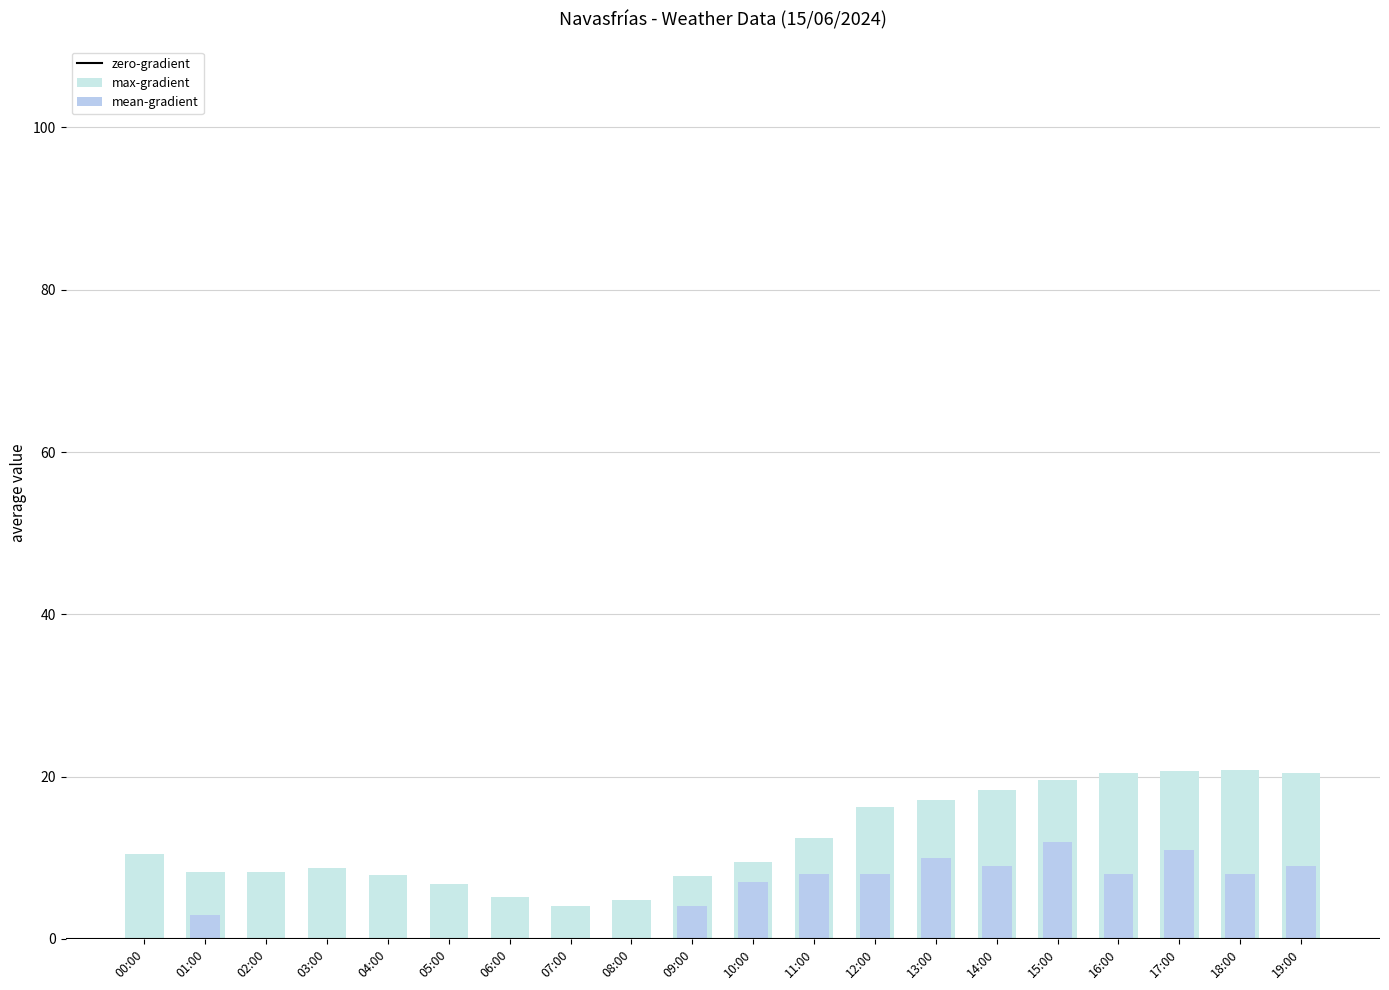

What is the label of the 2nd bar from the left?

01:00